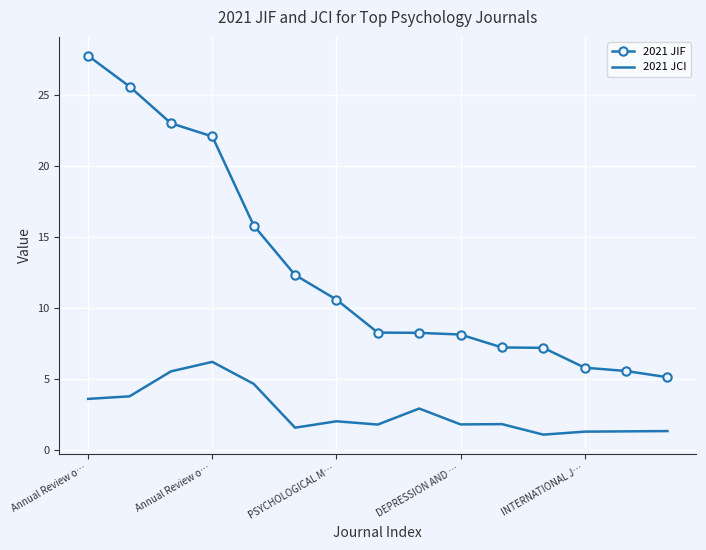

What are all the series names shown in the legend?

2021 JIF, 2021 JCI